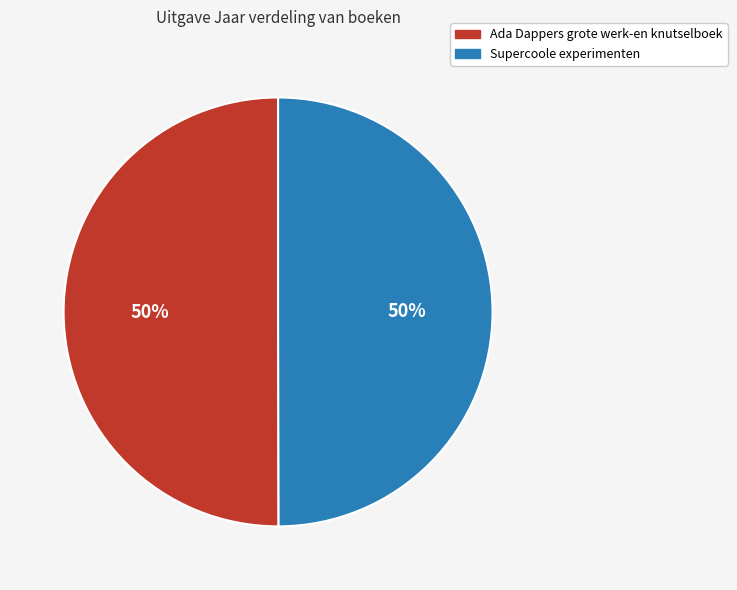

How many segments does this pie chart have?

2